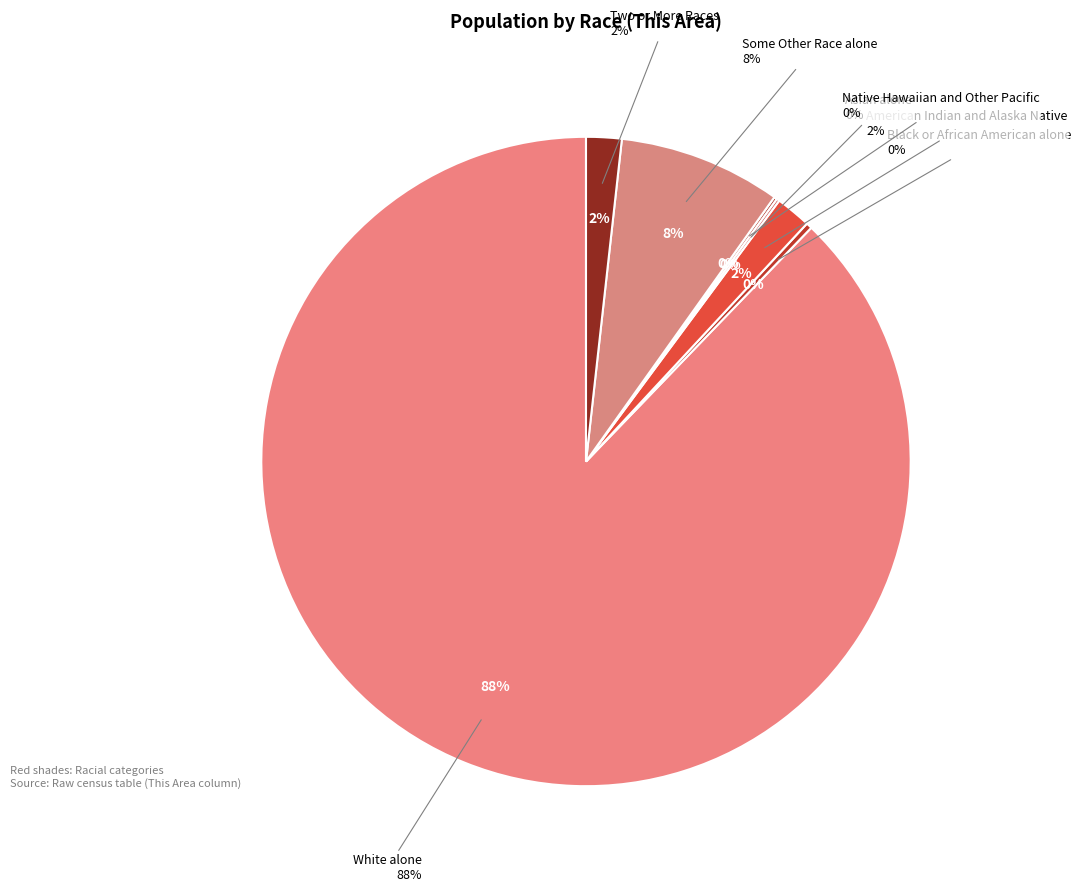

How much of the chart is everything except American Indian and Alaska Native?

98.2%